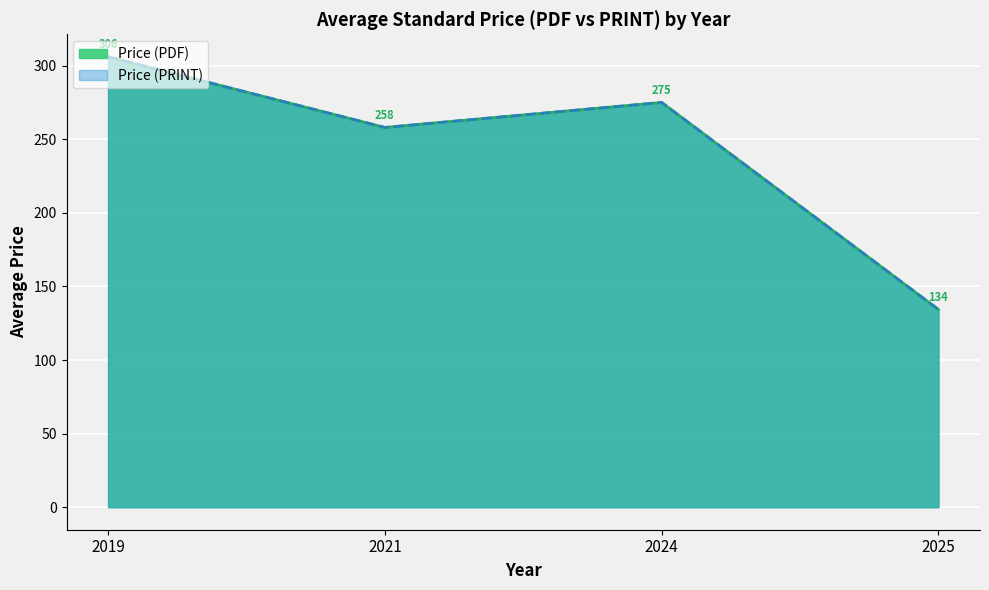

Rank the series by their maximum value, from highest to lowest.

Price (PDF), Price (PRINT)